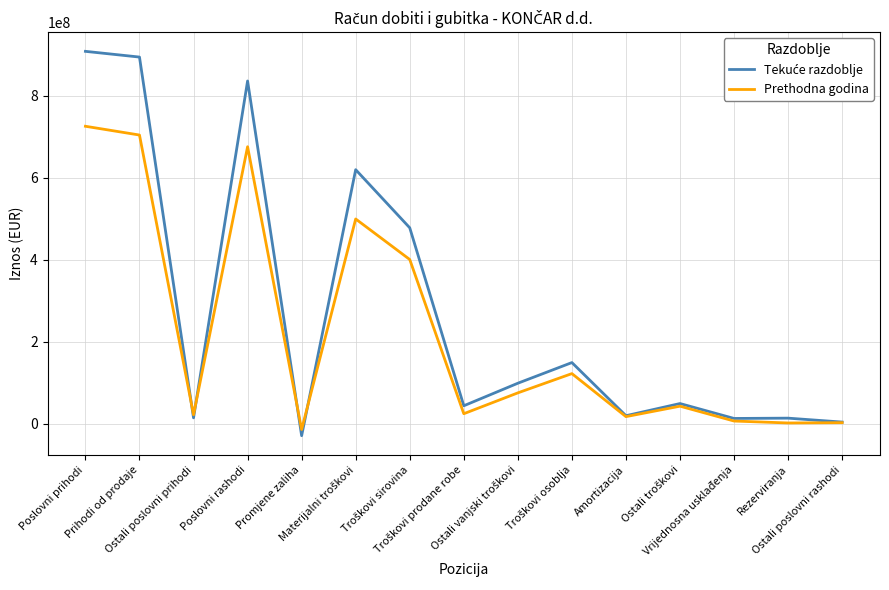

What is the minimum value shown in the chart?

-29605122